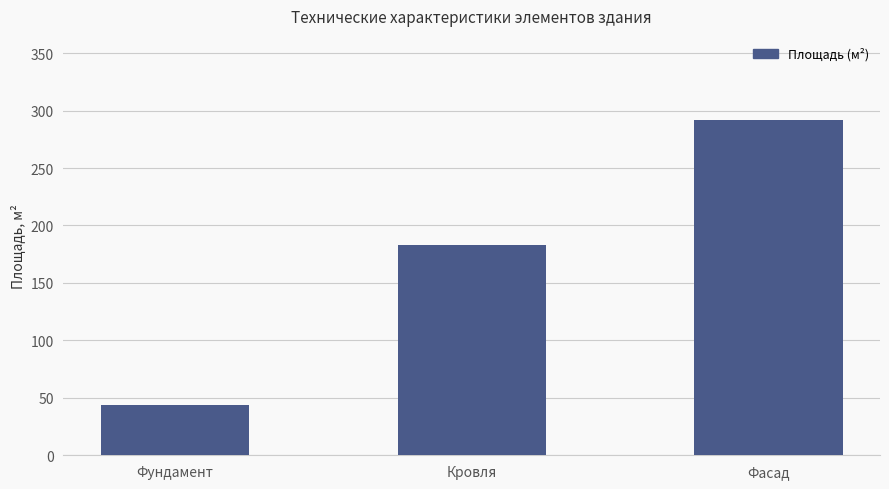

Reading left to right, what are all the values shown in this chart?

43.8	183.0	292.0